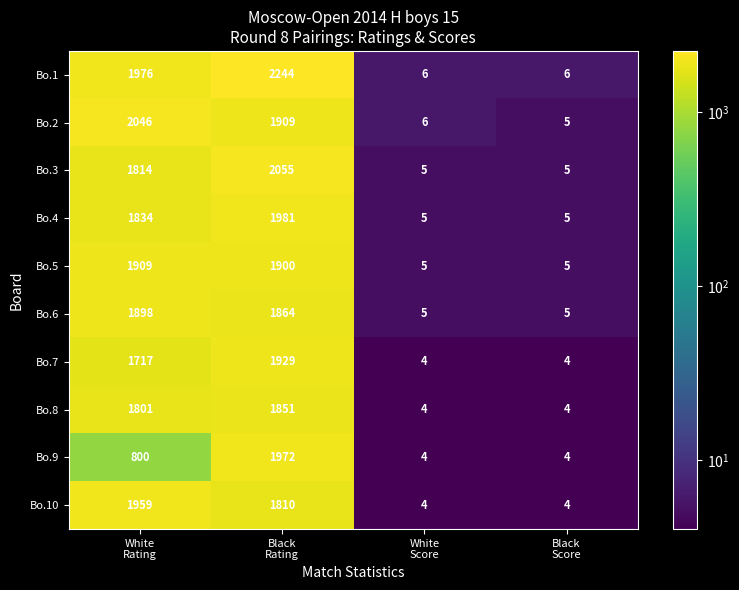

What is the average value of the Bo.6 series?

943